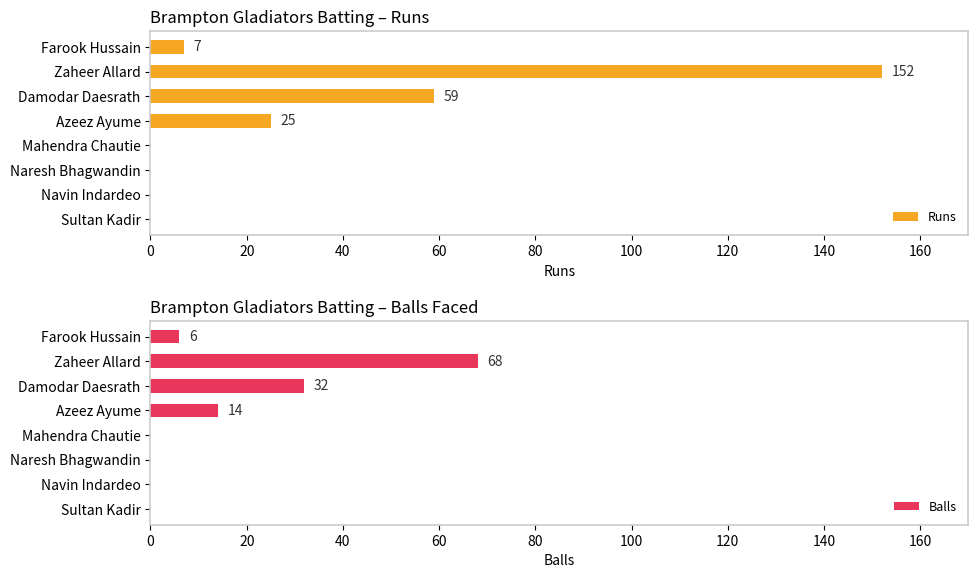

What are all the series names shown in the legend?

Runs, Balls